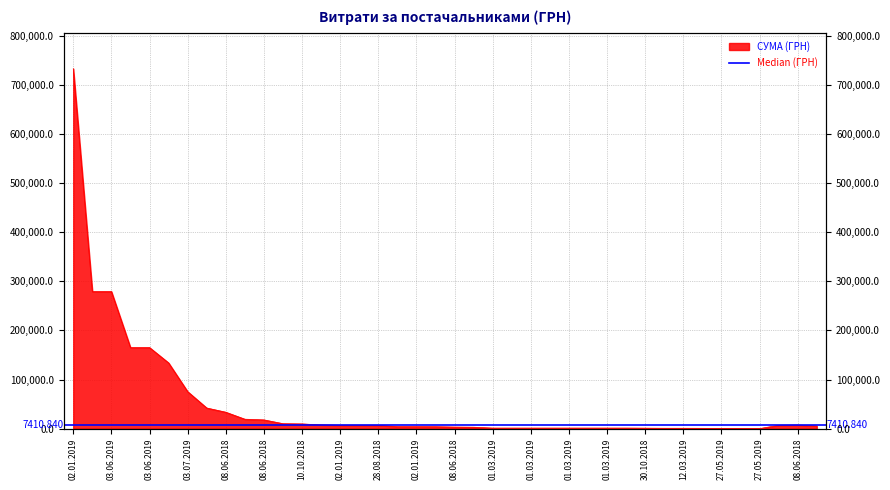

True or false: the data shows 135.5 at 27.05.2019.

True